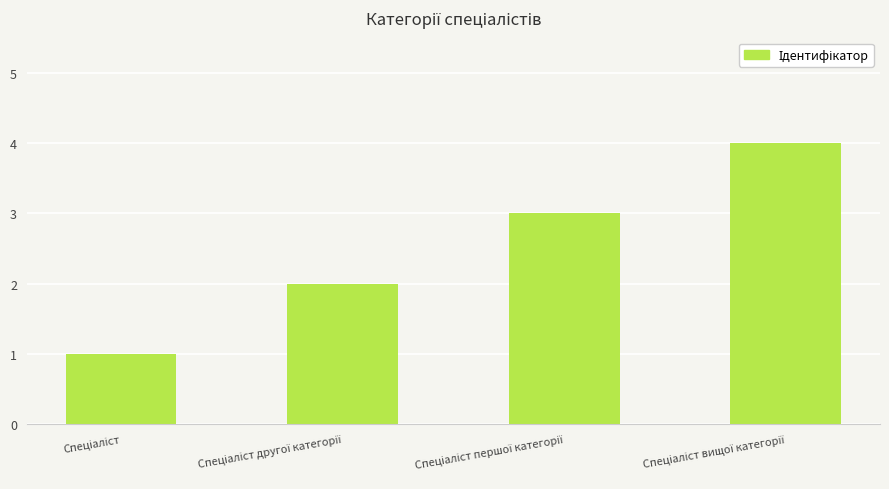

What is the sum of all values?

10